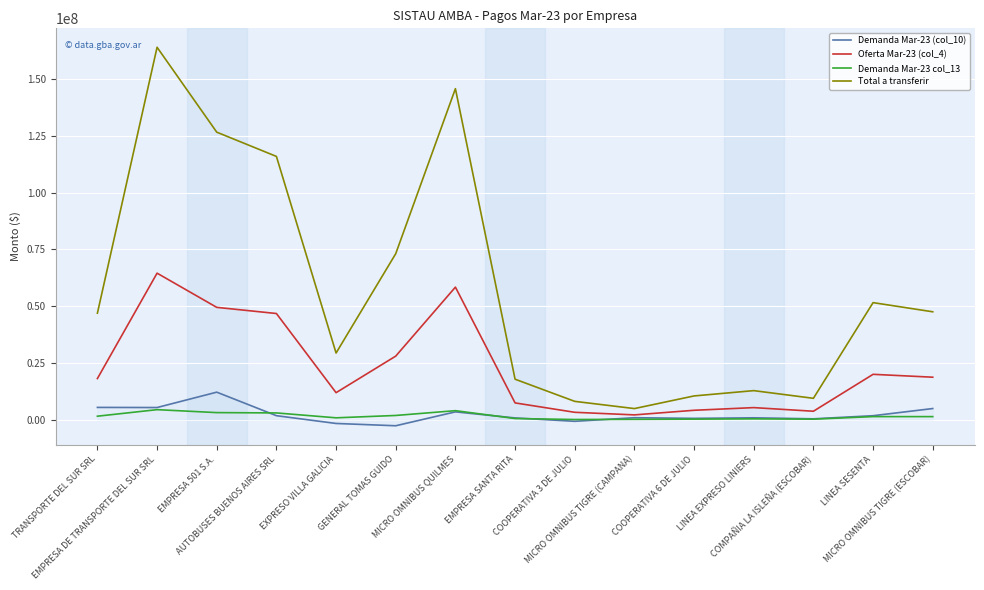

Which series has the largest range (max minus min)?

Total a transferir